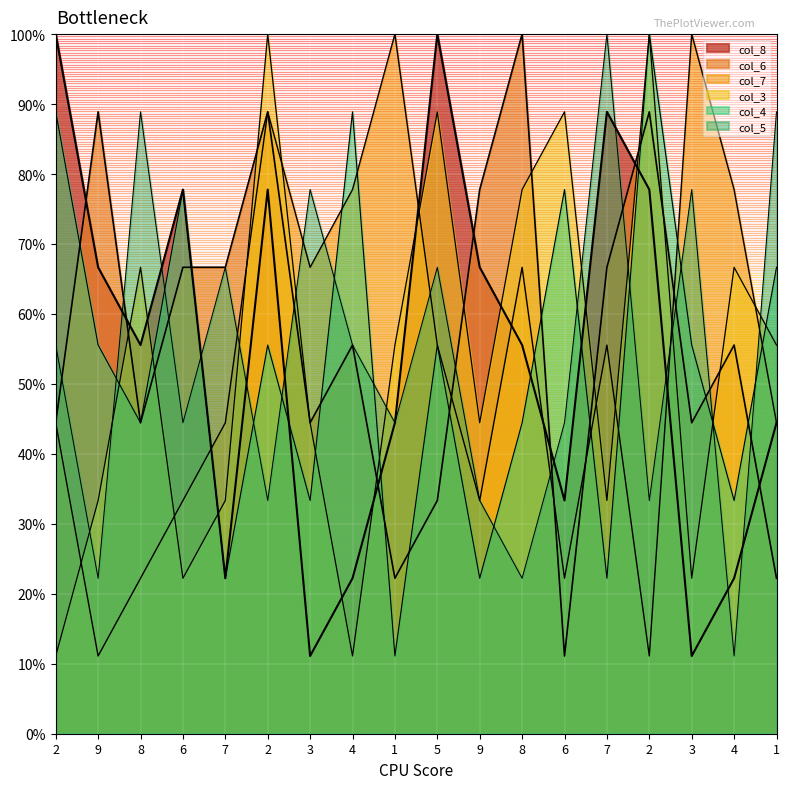

Is it true that col_6 equals 33.3 at 5?

True